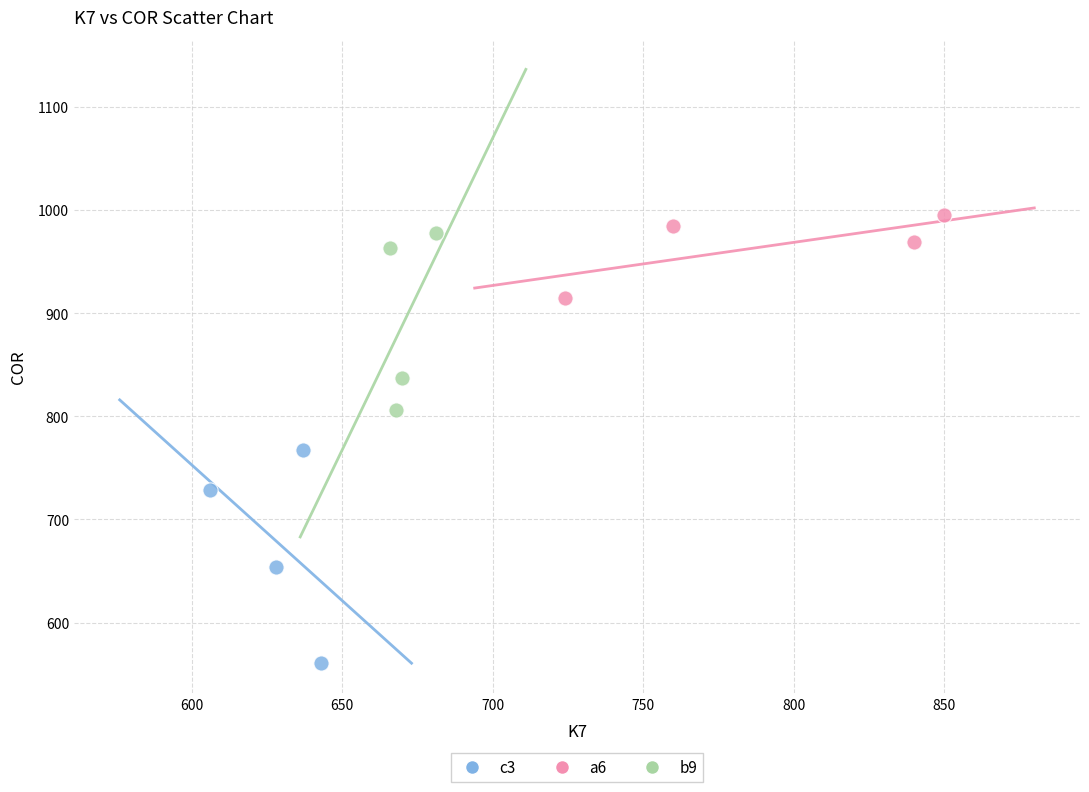

Which series has the widest spread of Y values?

c3